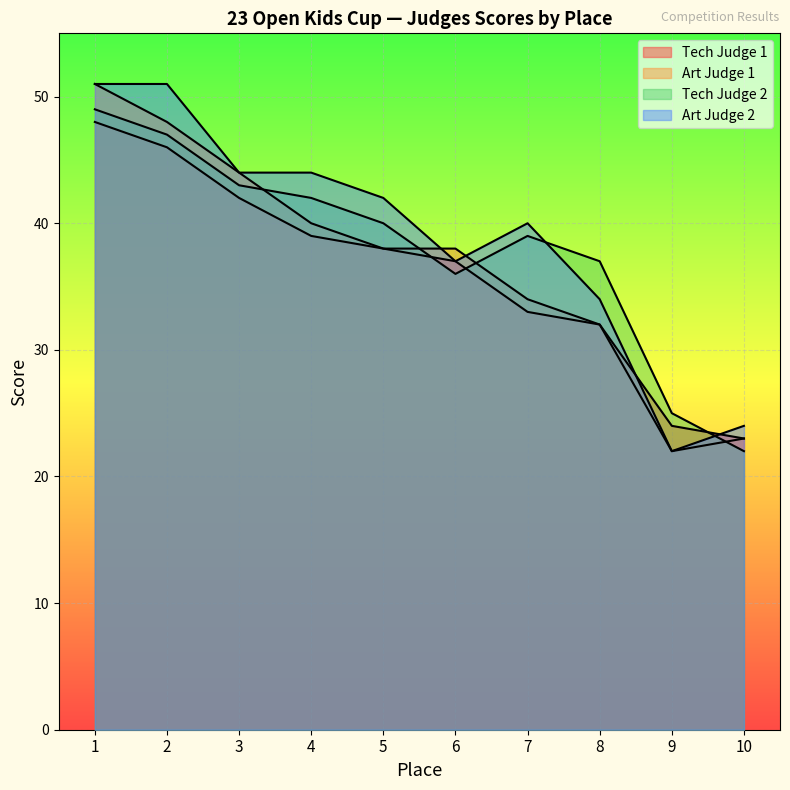

Reading right to left, extract all data points from this chart.

Tech Judge 1: 10=23	9=24	8=32	7=33	6=37	5=38	4=39	3=42	2=46	1=48
Art Judge 1: 10=23	9=22	8=32	7=34	6=38	5=38	4=40	3=44	2=48	1=51
Tech Judge 2: 10=22	9=25	8=37	7=39	6=36	5=40	4=42	3=43	2=47	1=49
Art Judge 2: 10=24	9=22	8=34	7=40	6=37	5=42	4=44	3=44	2=51	1=51